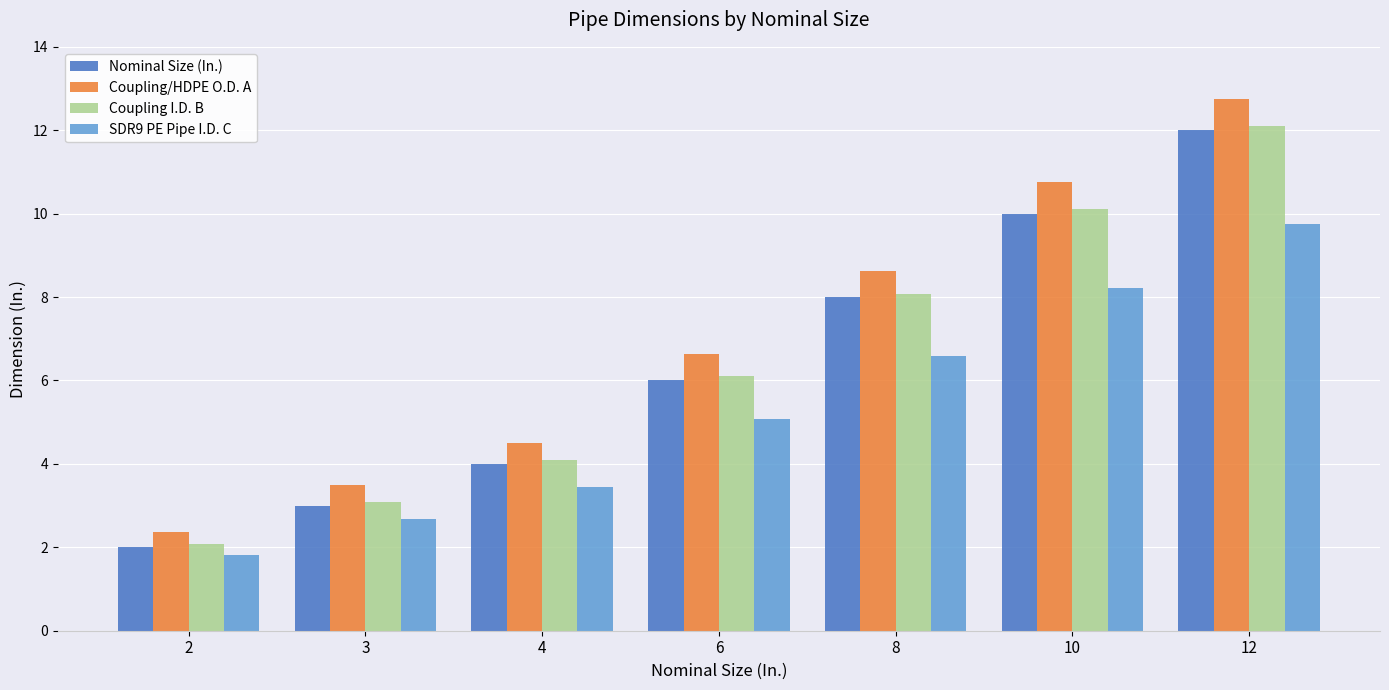

Reading right to left, what are all the values shown in this chart?

Nominal Size (In.): 12.0	10.0	8.0	6.0	4.0	3.0	2.0
Coupling/HDPE O.D. A: 12.8	10.8	8.6	6.6	4.5	3.5	2.4
Coupling I.D. B: 12.1	10.1	8.1	6.1	4.1	3.1	2.1
SDR9 PE Pipe I.D. C: 9.7	8.2	6.6	5.1	3.4	2.7	1.8